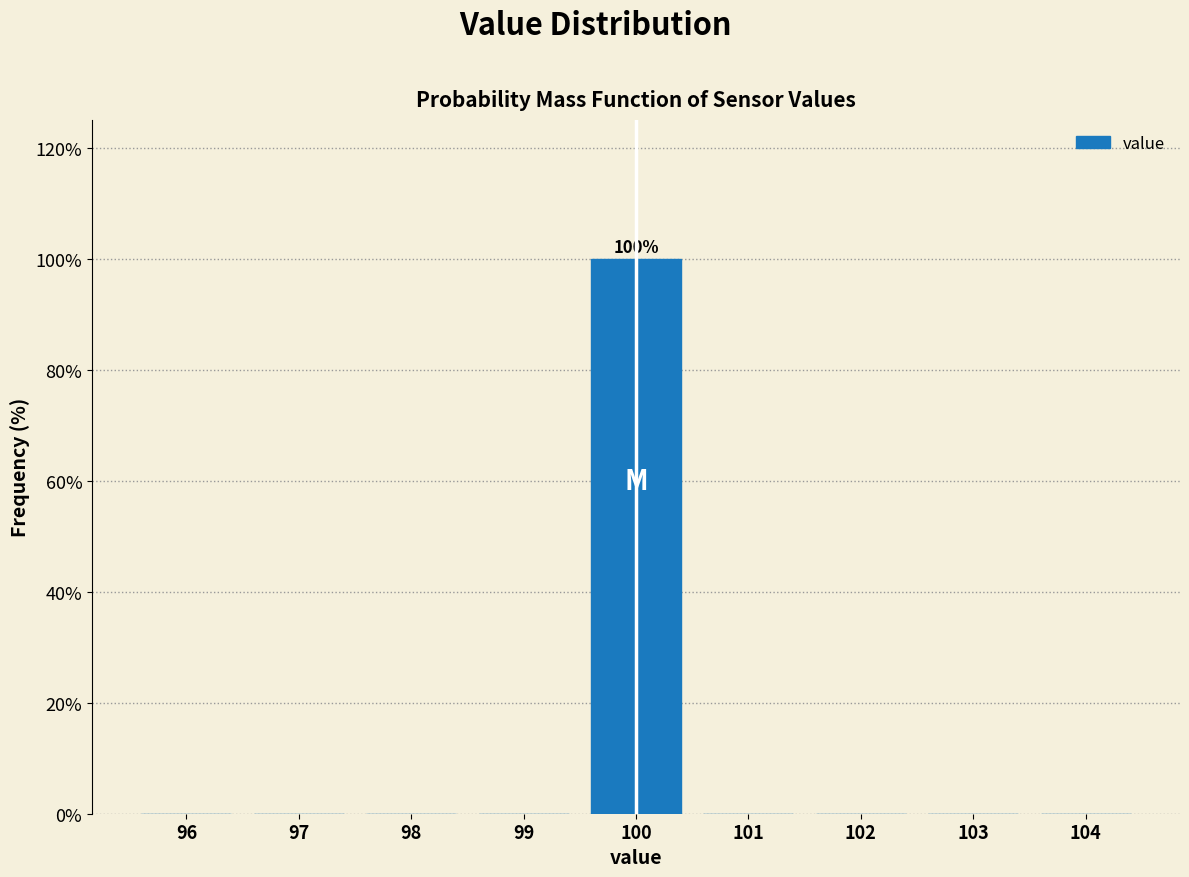

Which range on the x-axis has the tallest bar?

99.5 to 100.5